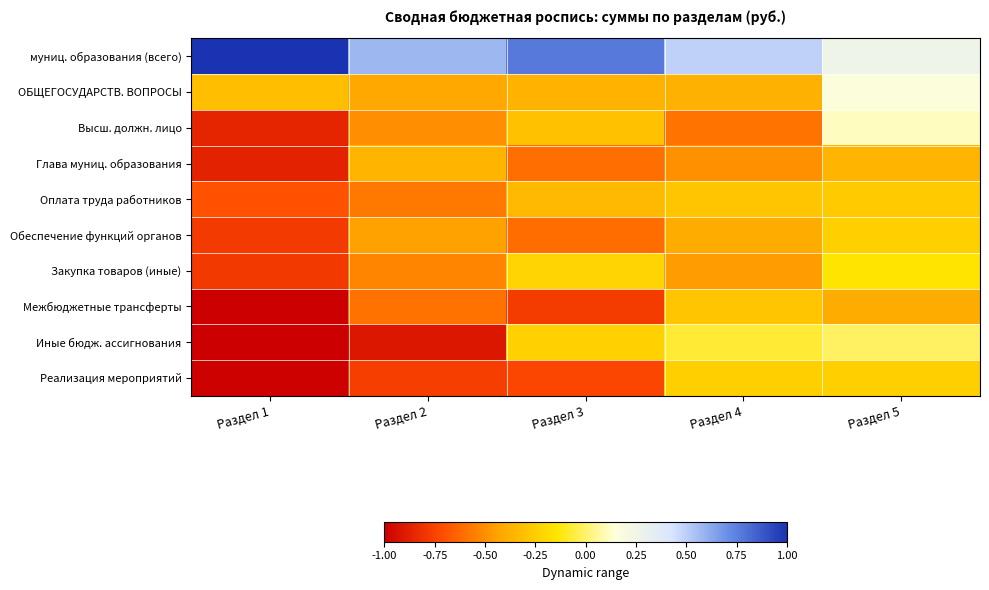

At Раздел 3, list the series in order from smallest to largest.

Межбюджетные трансферты, Реализация мероприятий, Обеспечение функций органов, Глава муниц. образования, ОБЩЕГОСУДАРСТВ. ВОПРОСЫ, Оплата труда работников, Высш. должн. лицо, Иные бюдж. ассигнования, Закупка товаров (иные), муниц. образования (всего)